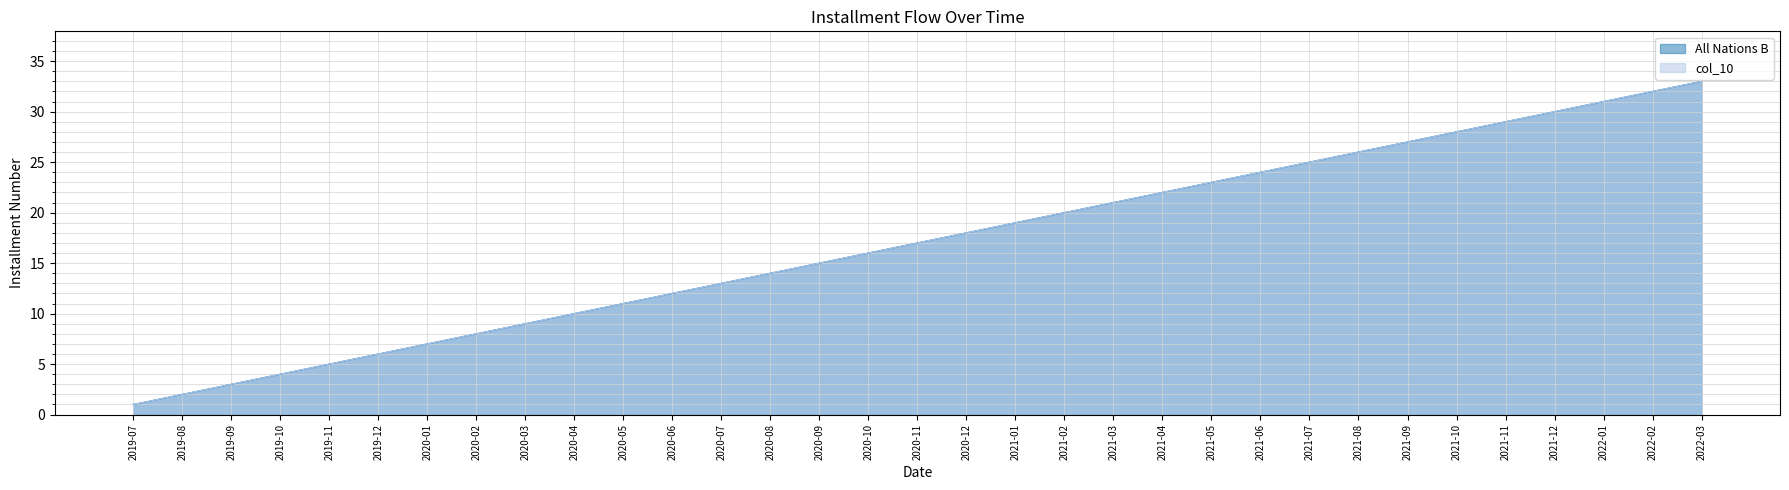

At which label does col_10 first exceed 17?

2020-12